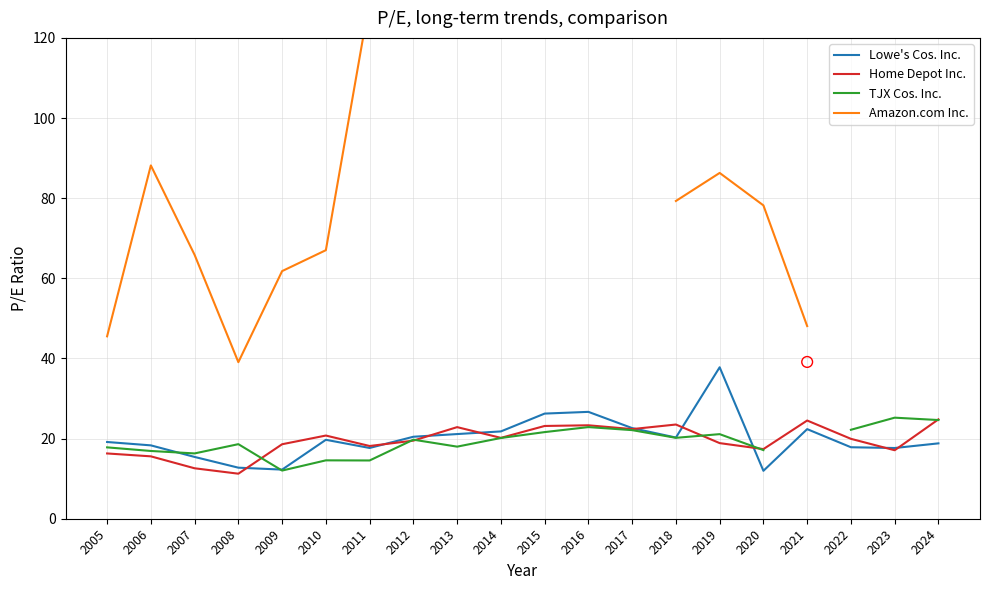

What is the lowest value of the Home Depot Inc. series?

11.2